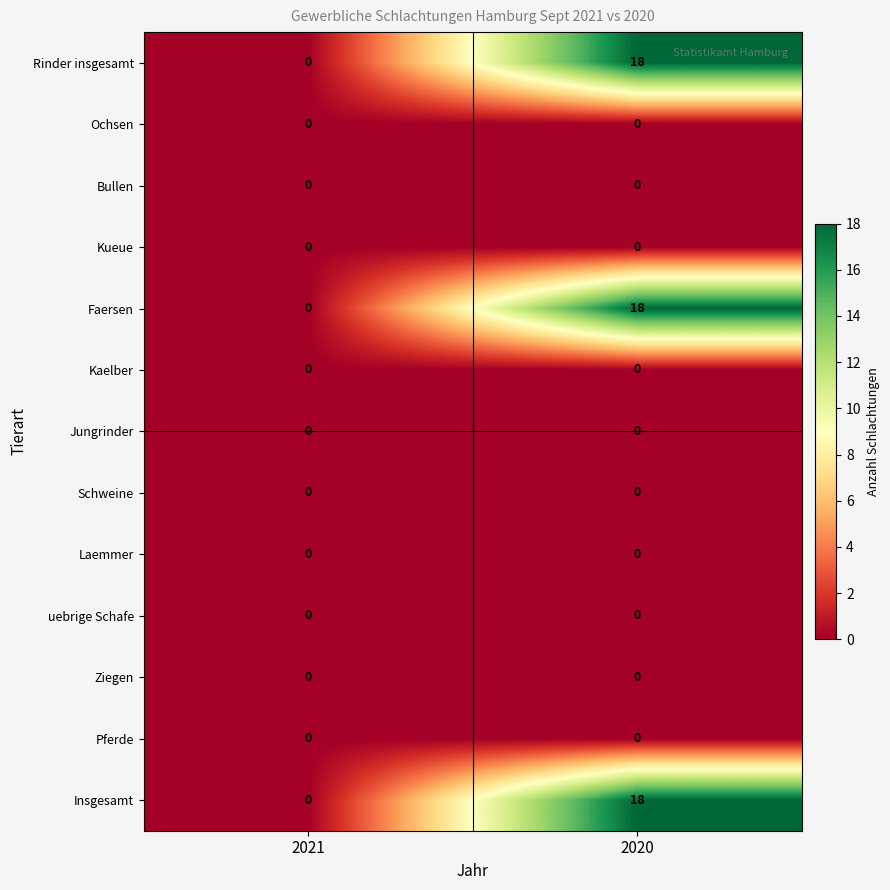

Reading left to right, transcribe all the data shown in this chart.

Rinder insgesamt: 0	18
Ochsen: 0	0
Bullen: 0	0
Kueue: 0	0
Faersen: 0	18
Kaelber: 0	0
Jungrinder: 0	0
Schweine: 0	0
Laemmer: 0	0
uebrige Schafe: 0	0
Ziegen: 0	0
Pferde: 0	0
Insgesamt: 0	18